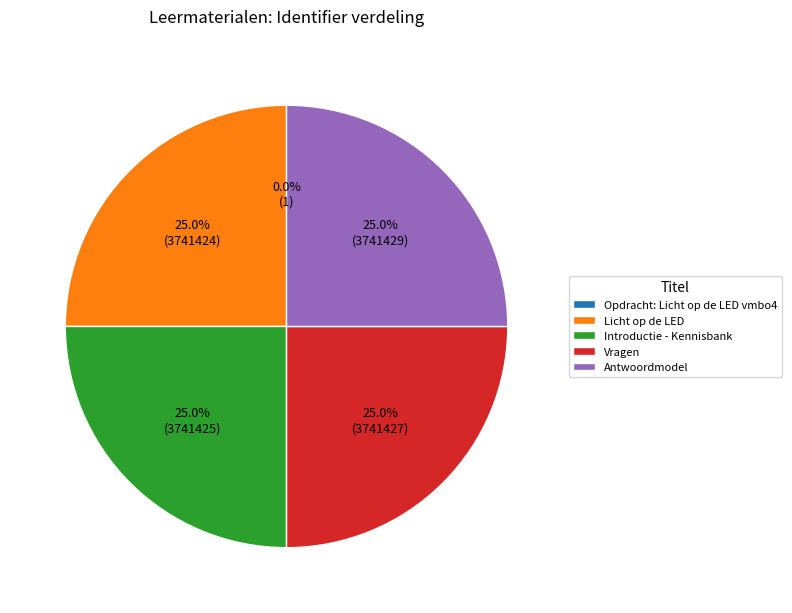

True or false: Introductie - Kennisbank accounts for 39% of the total.

False